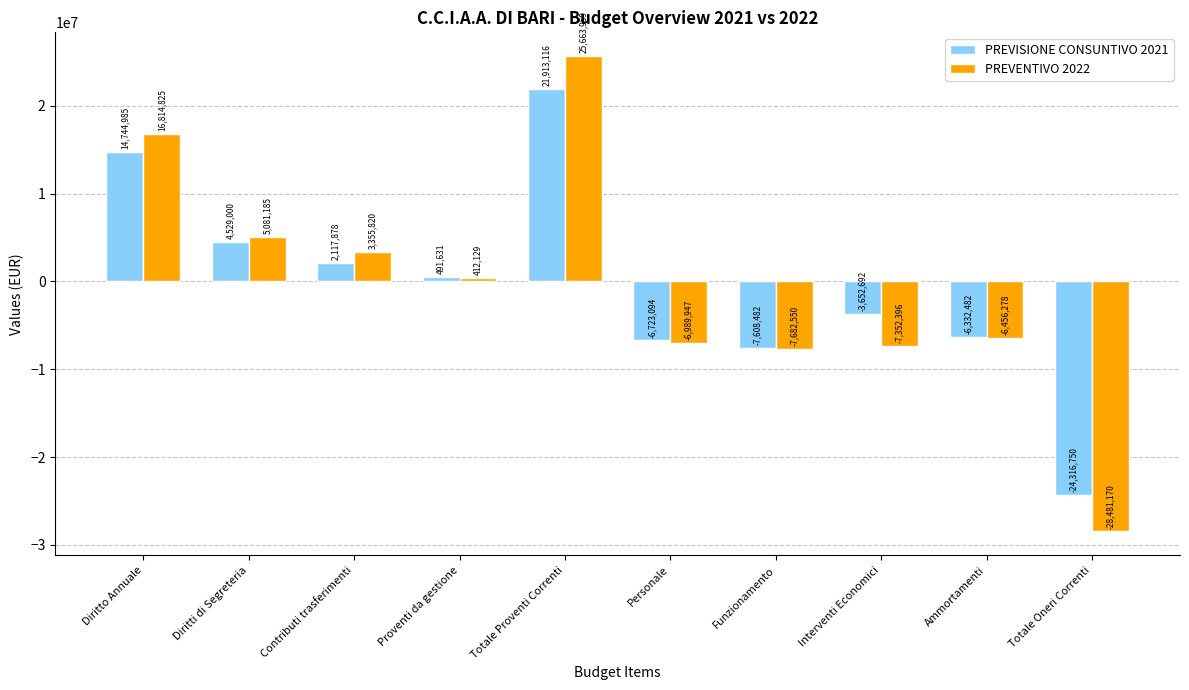

Which category has the highest value in the PREVISIONE CONSUNTIVO 2021 series?

Totale Proventi Correnti